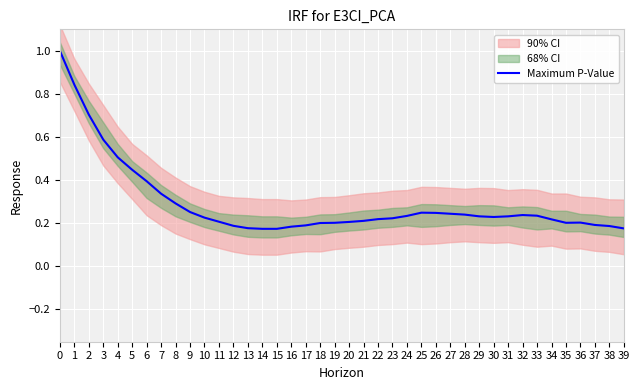

What value does the data have at 13?

0.2